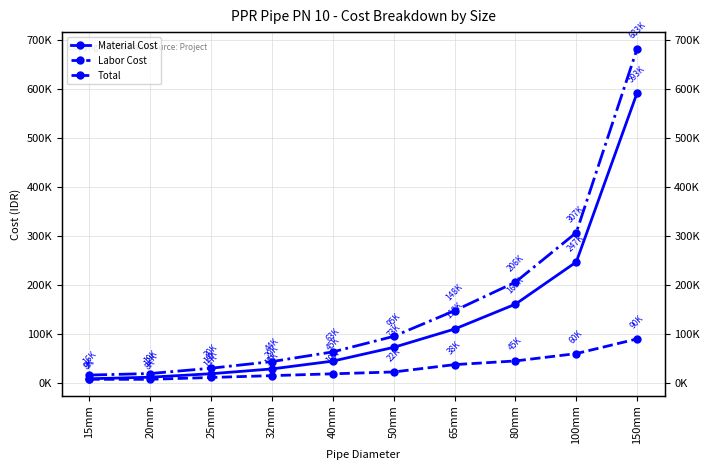

What value does the Labor Cost series have at 65mm?

37500